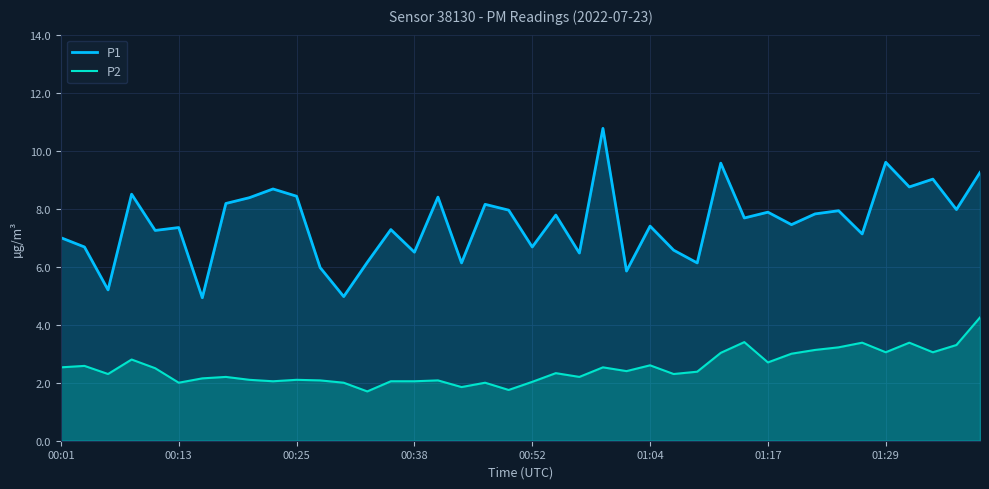

Rank the series at 33 from lowest to highest value.

P2, P1